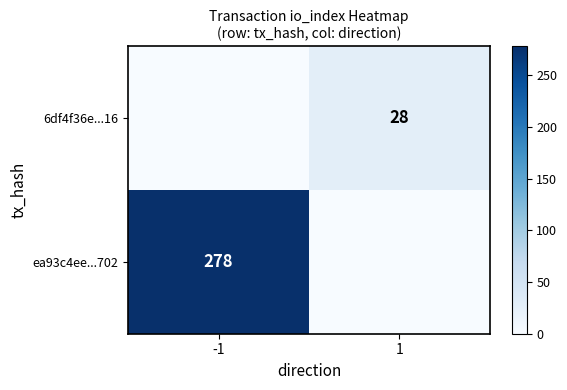

True or false: ea93c4ee...702 has a value of 278 at -1.

True